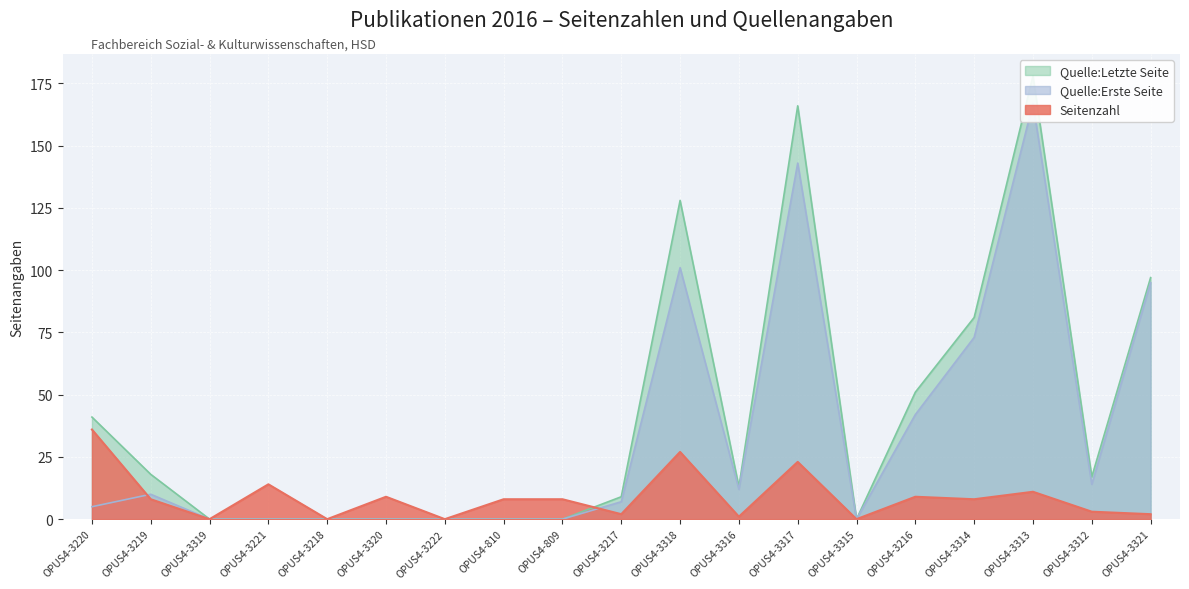

How many data points in Quelle:Erste Seite are above 7?

9